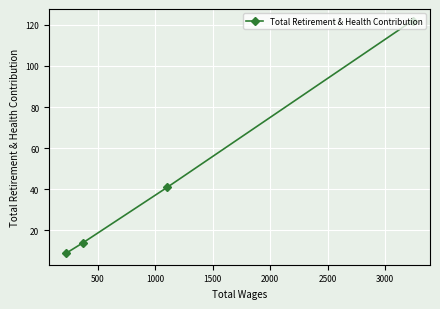

What is the difference between the maximum and minimum values?

113